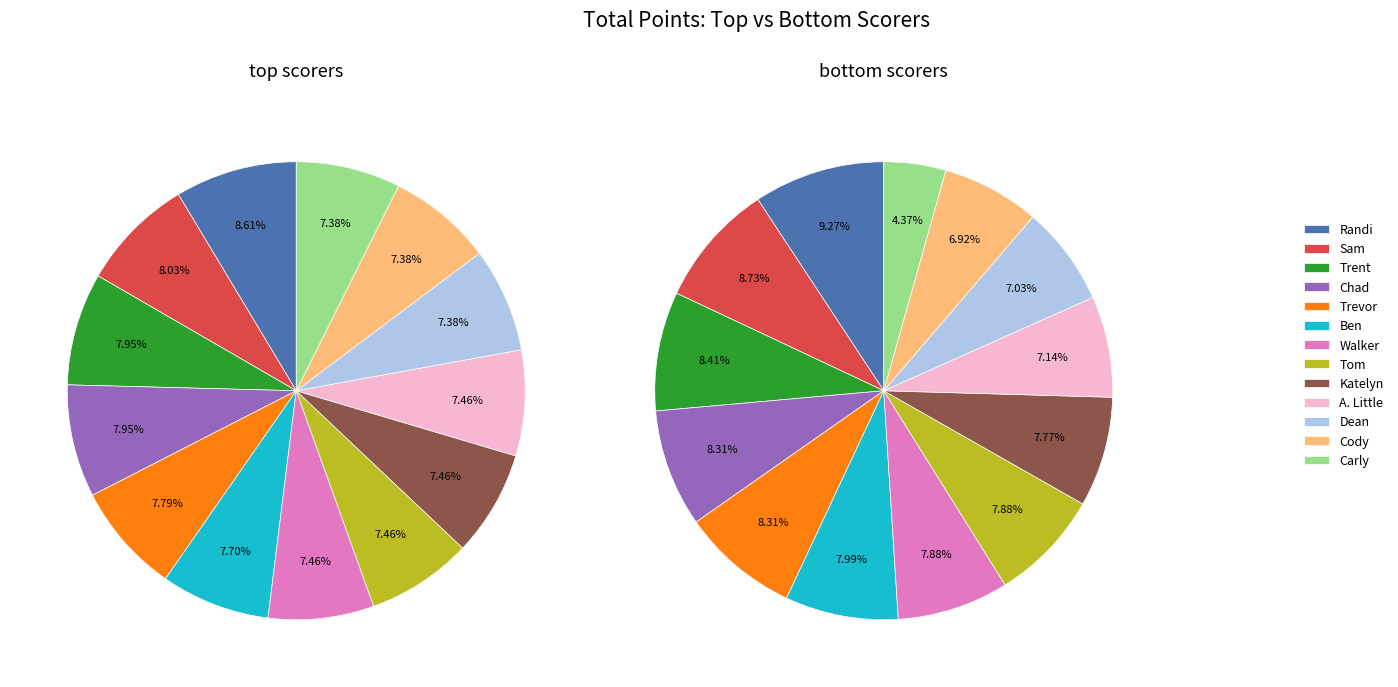

Does any single category account for the majority?

No